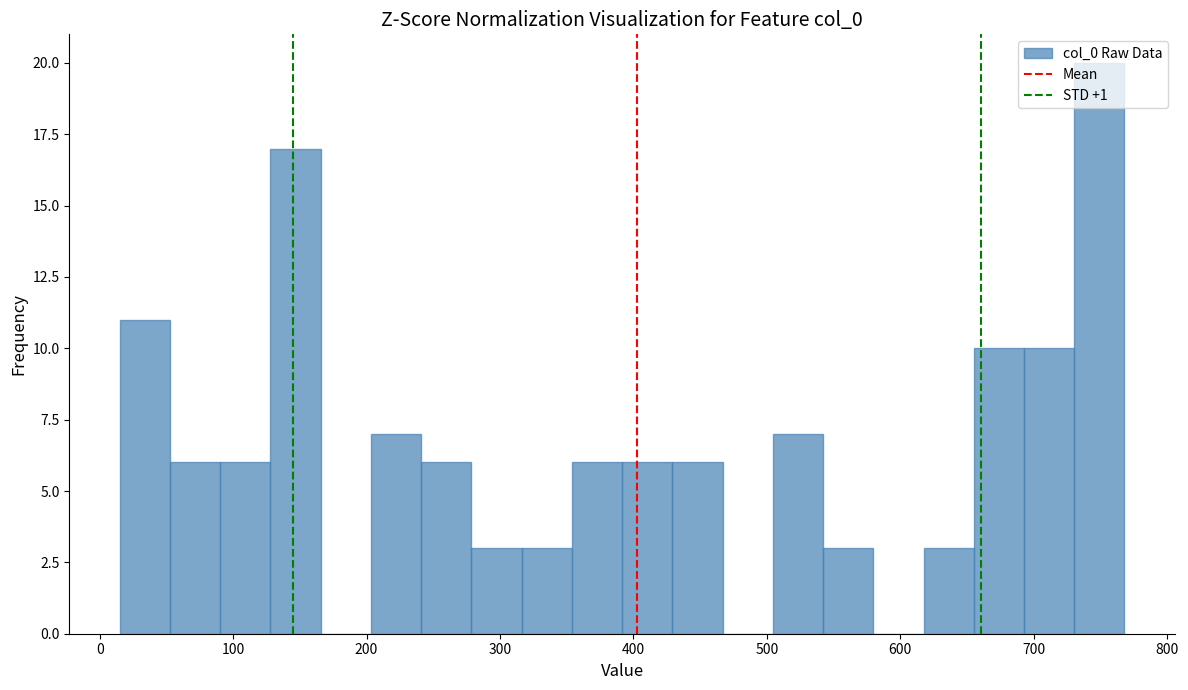

Read against the x-axis, roughly where is the centre of the tallest bar?

750